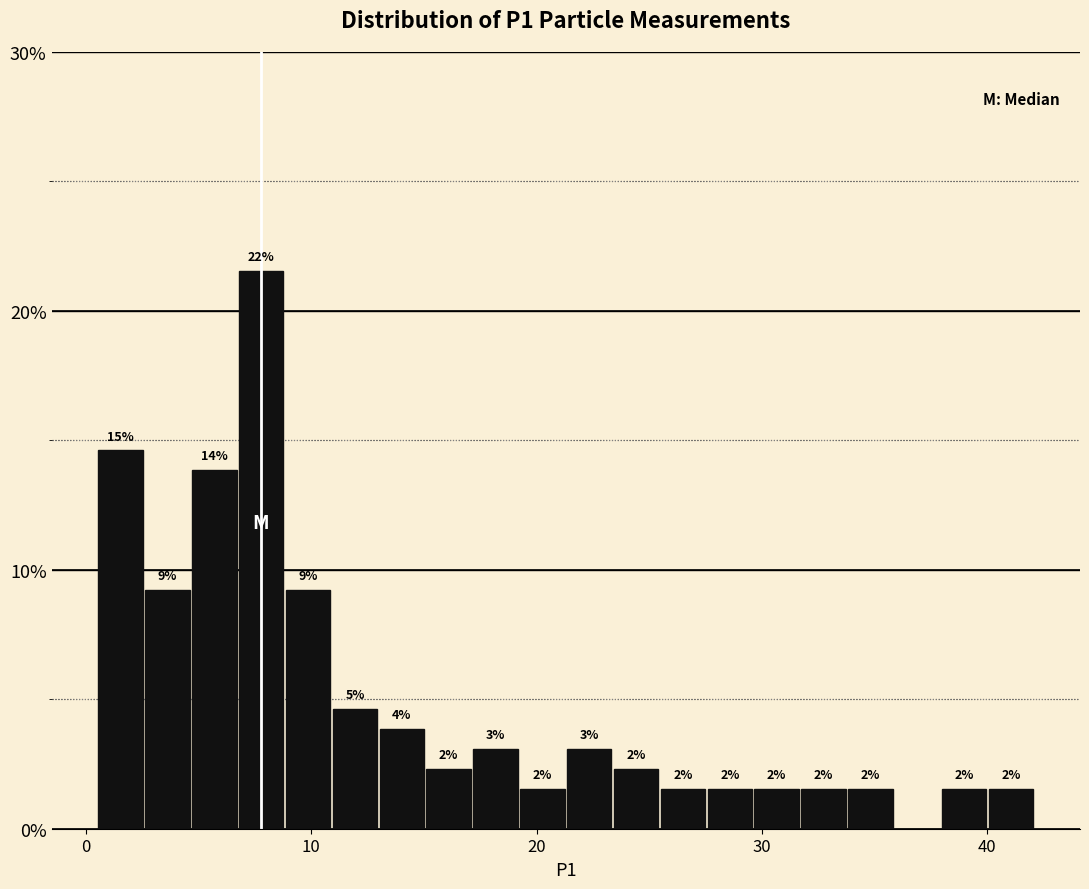

Around what value on the x-axis is the tallest bar? Give the approximate position of its centre, as read against the axis.

8